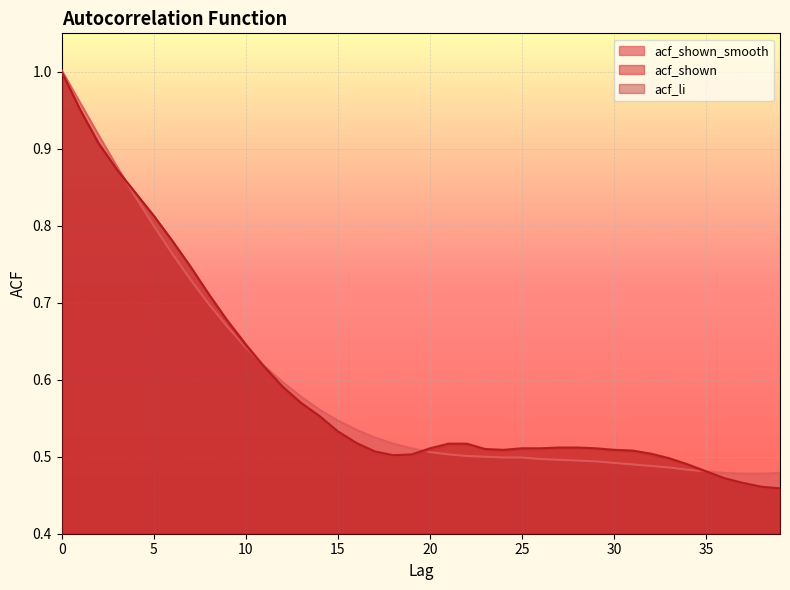

The acf_li series shows 0.5 at 20. True or false?

True